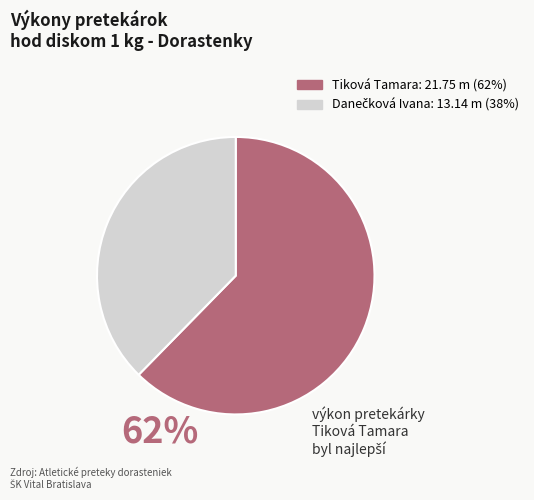

Is there any slice that represents more than half of the pie?

Yes